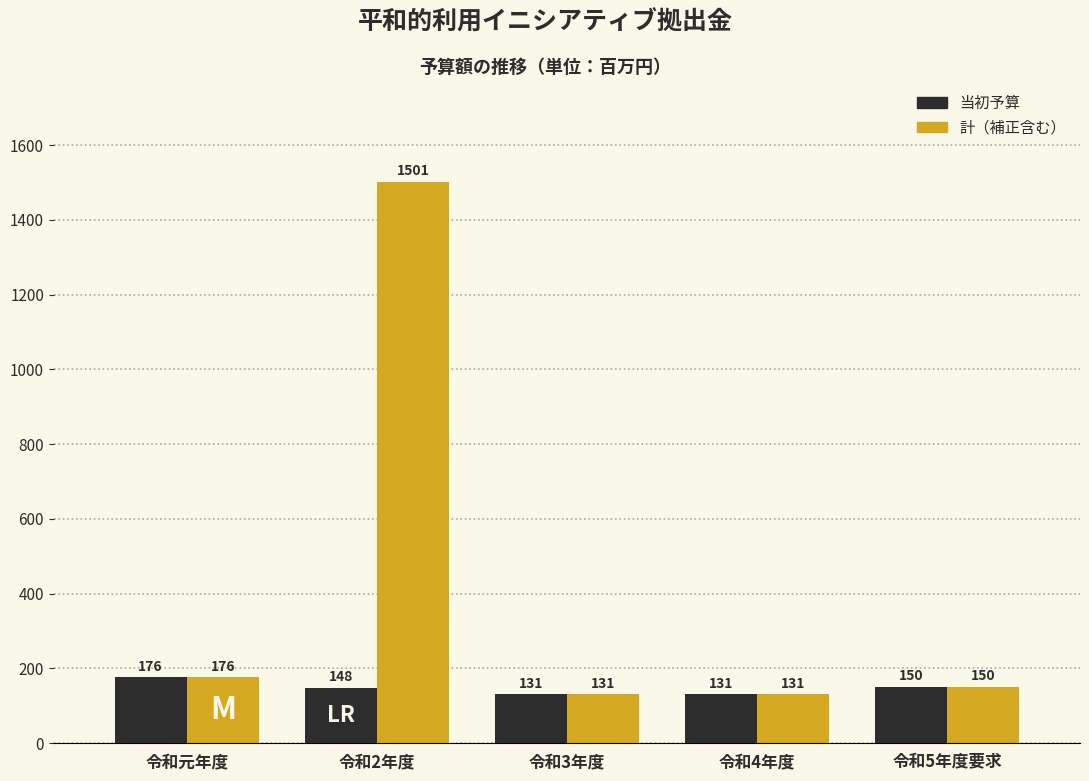

Reading left to right, extract all data points from this chart.

当初予算: 176	148	131	131	150
計（補正含む）: 176	1501	131	131	150